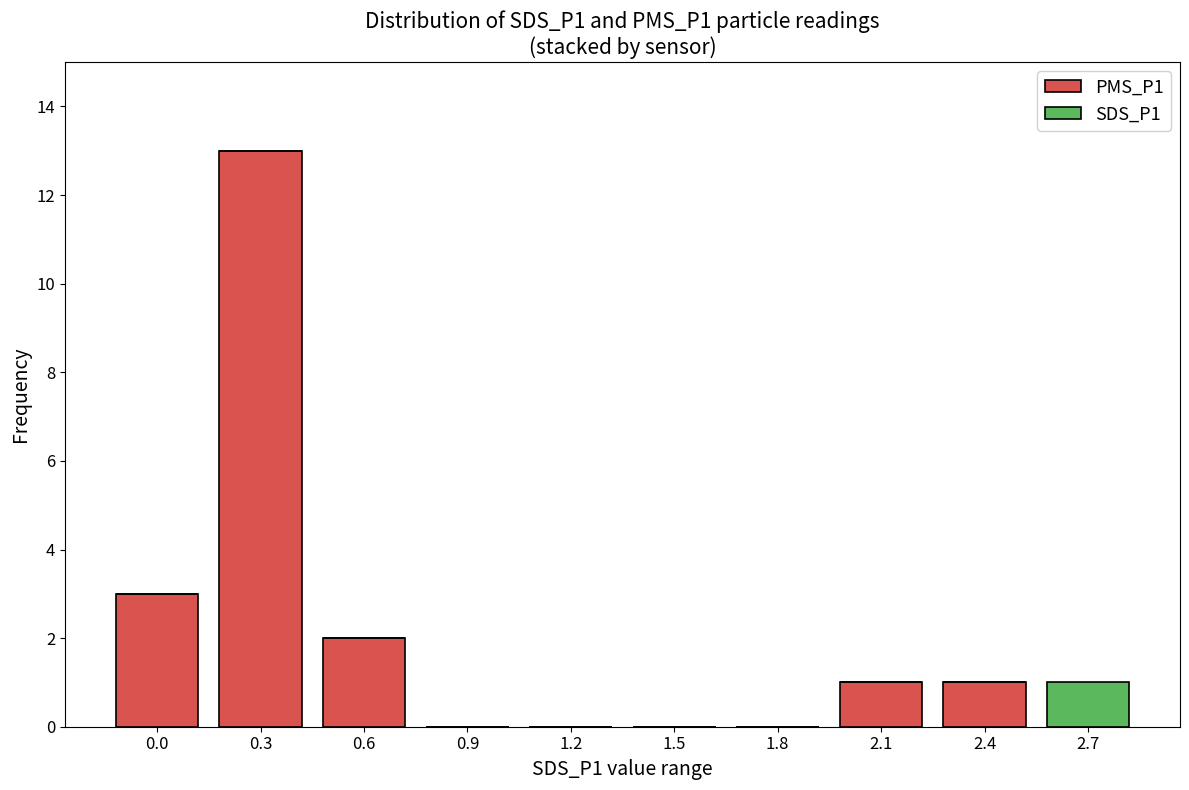

Reading right to left, list the values for the PMS_P1 series.

2.7=0	2.4=1	2.1=1	1.8=0	1.5=0	1.2=0	0.9=0	0.6=2	0.3=13	0.0=3